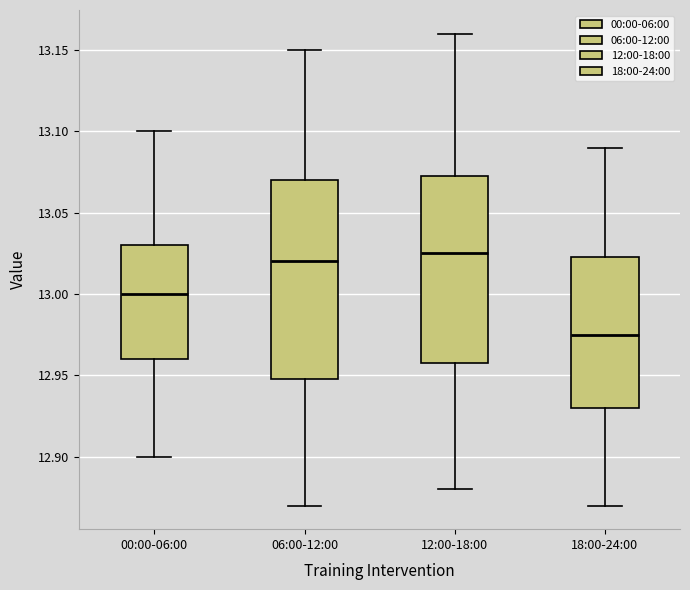

Where does the median line of the box for 12:00-18:00 sit on the y-axis? The values are not printed on the chart, so give them approximately, as read against the axis.

13.025